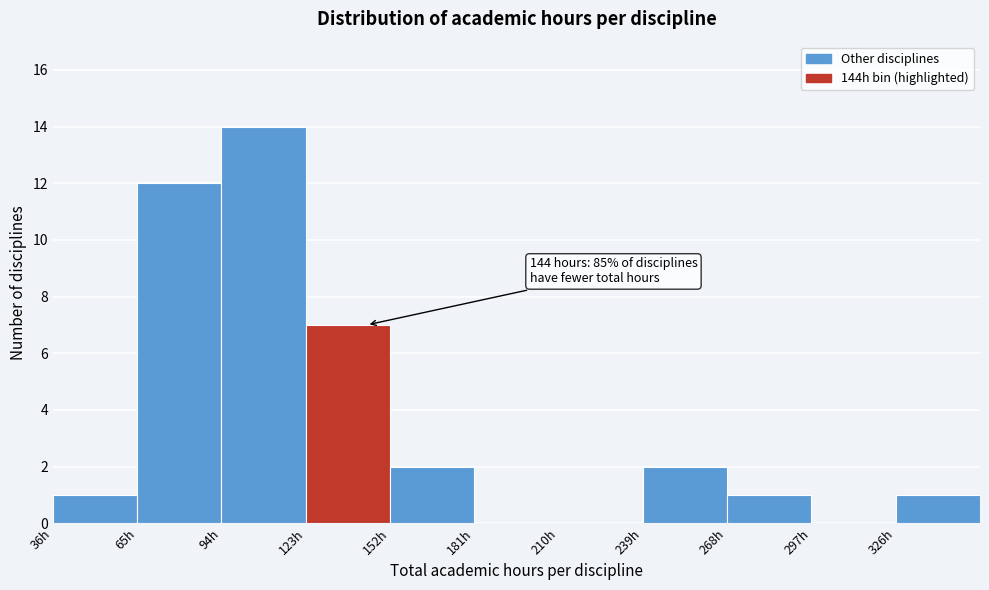

Which range on the x-axis has the tallest bar?

94 to 123